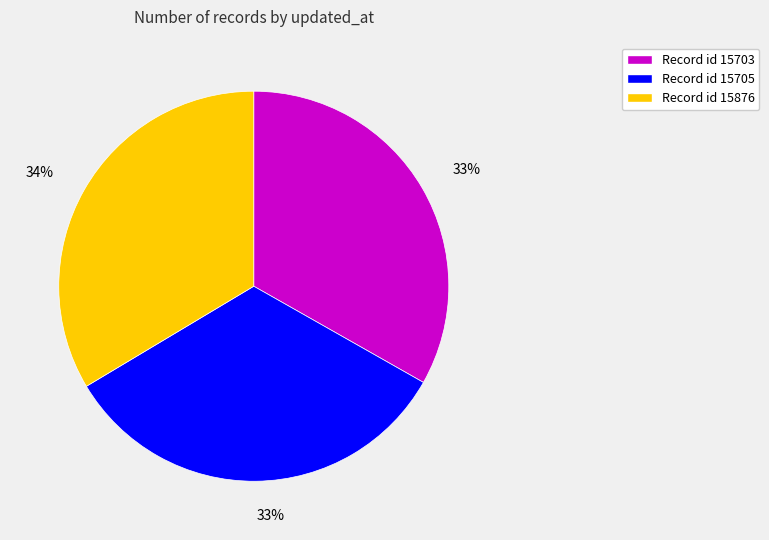

True or false: Record id 15703 accounts for 24% of the total.

False